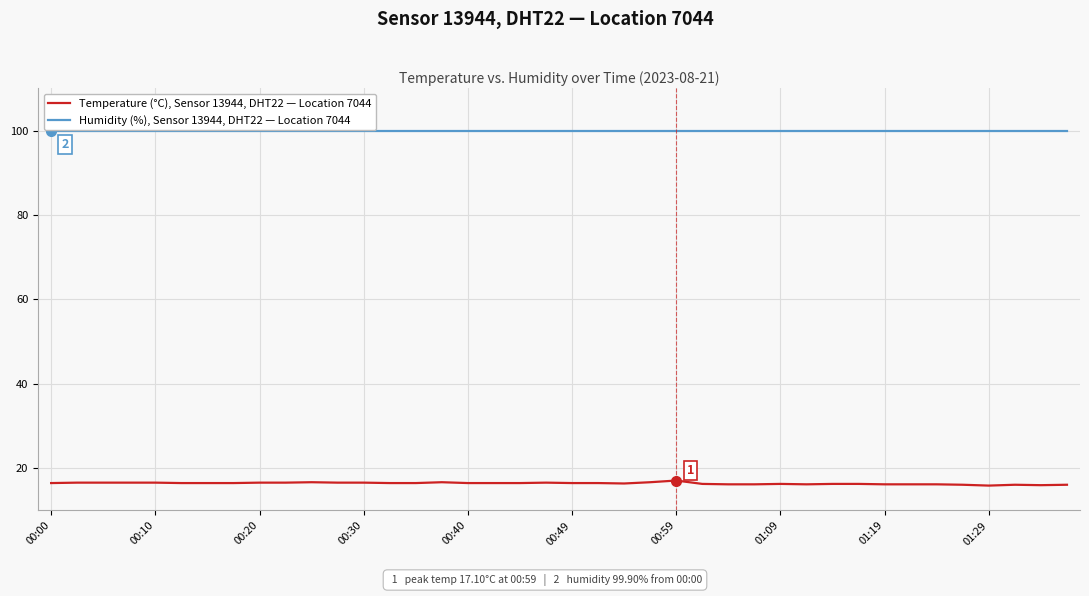

Does the chart display data point markers on the line(s)?

No